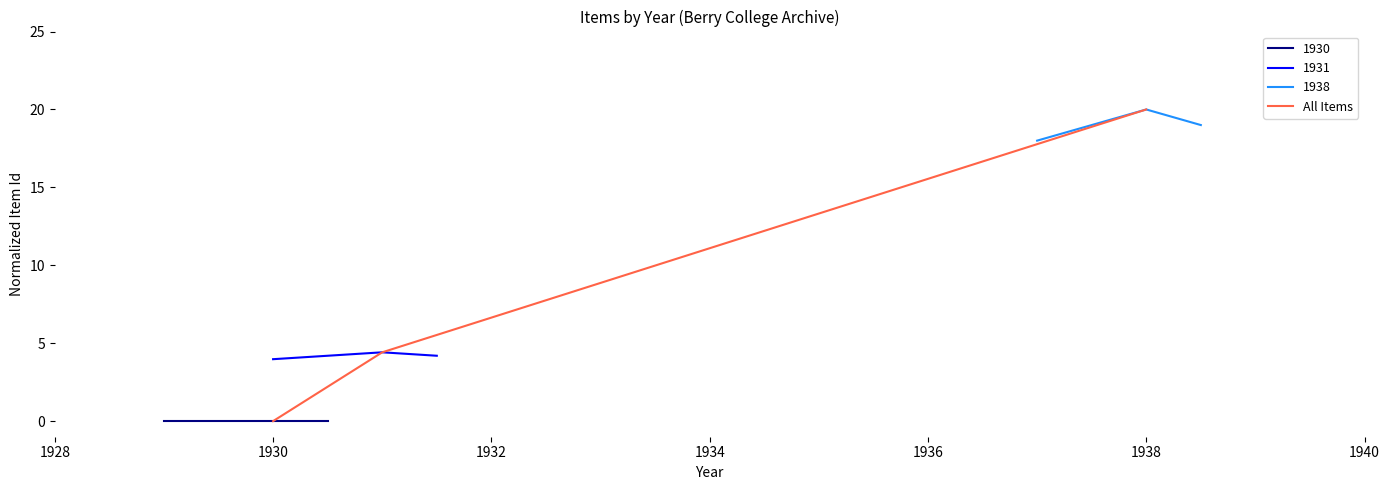

The All Items series shows 0.0 at 1930. True or false?

True